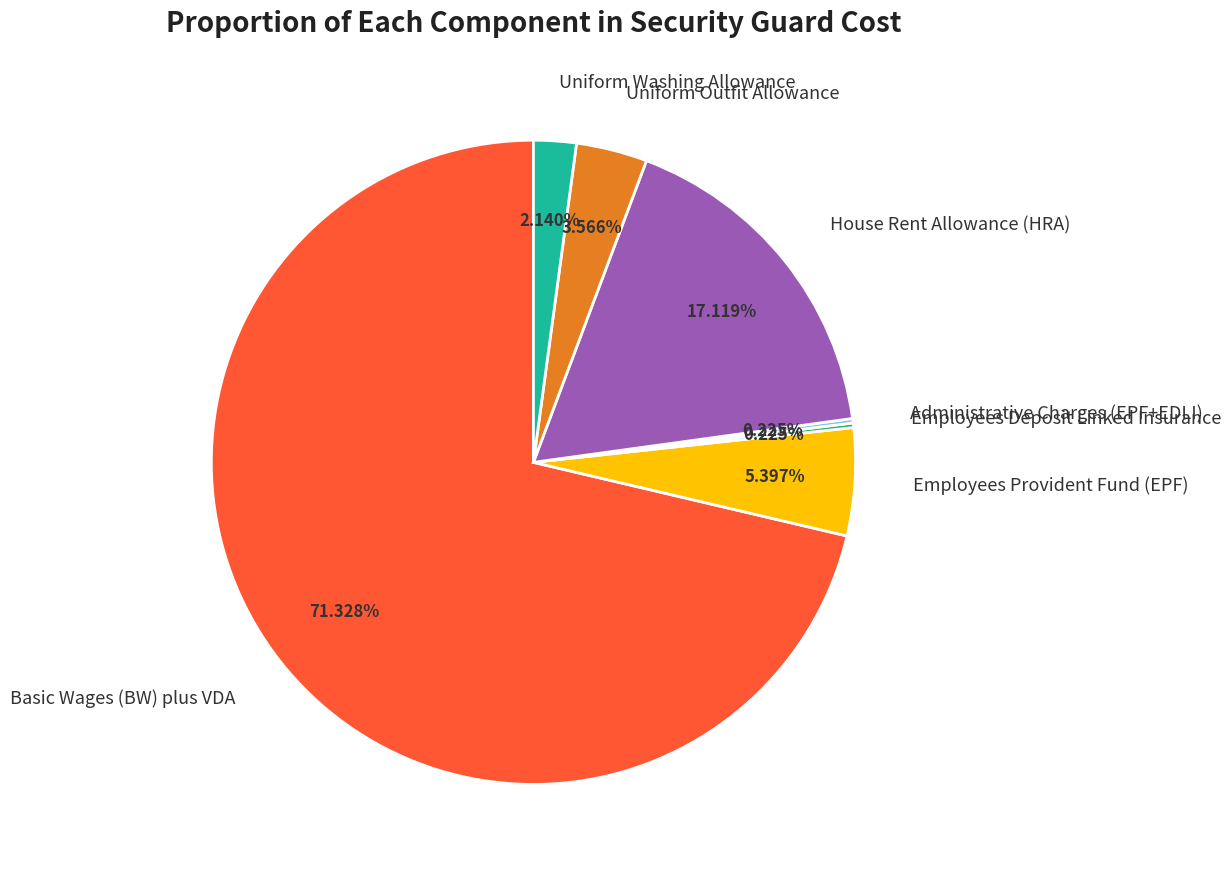

True or false: Employees Provident Fund (EPF) accounts for 13% of the total.

False